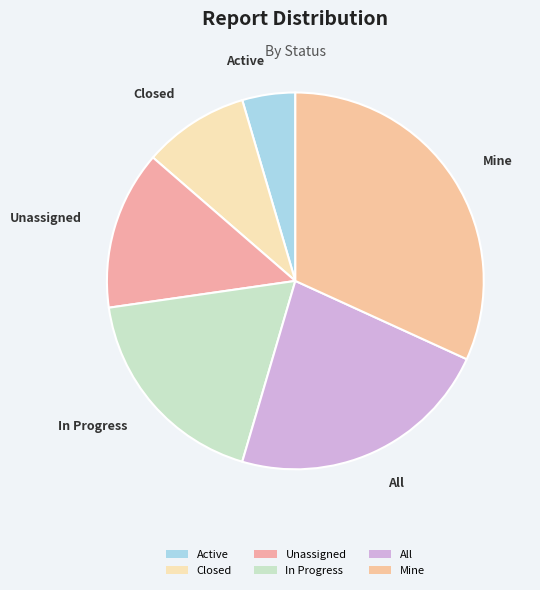

To the nearest percent, what portion does In Progress represent?

18%